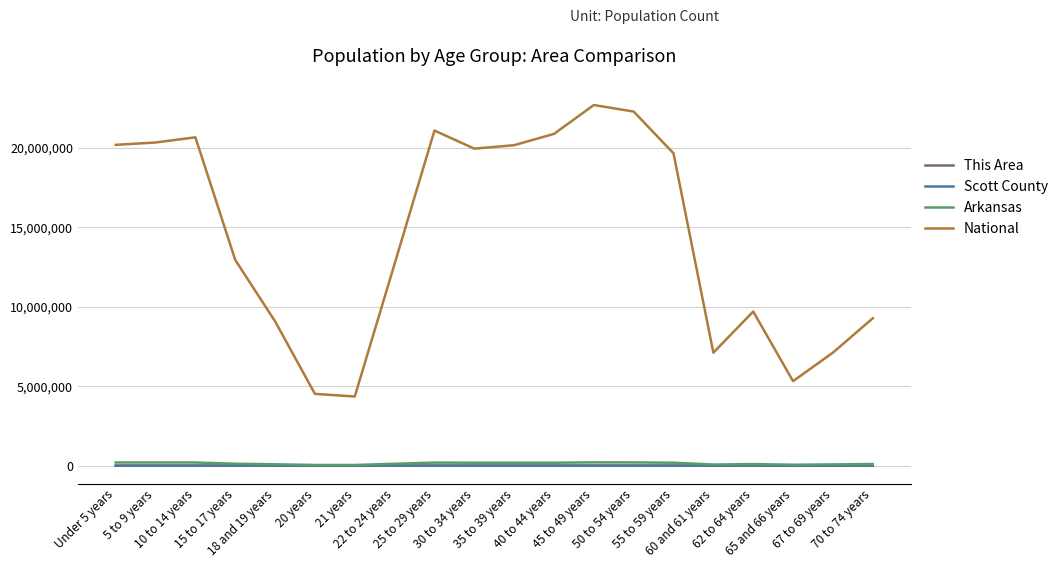

The National series shows 9086089 at 18 and 19 years. True or false?

True